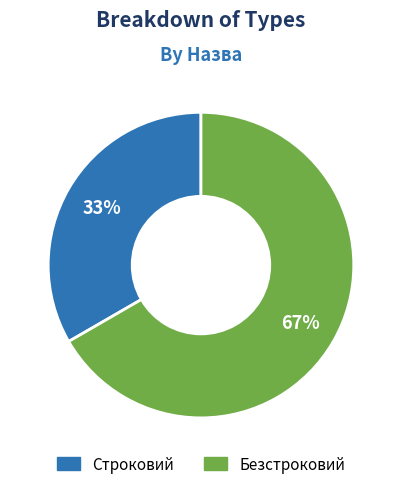

Which has a higher value, Строковий or Безстроковий?

Безстроковий